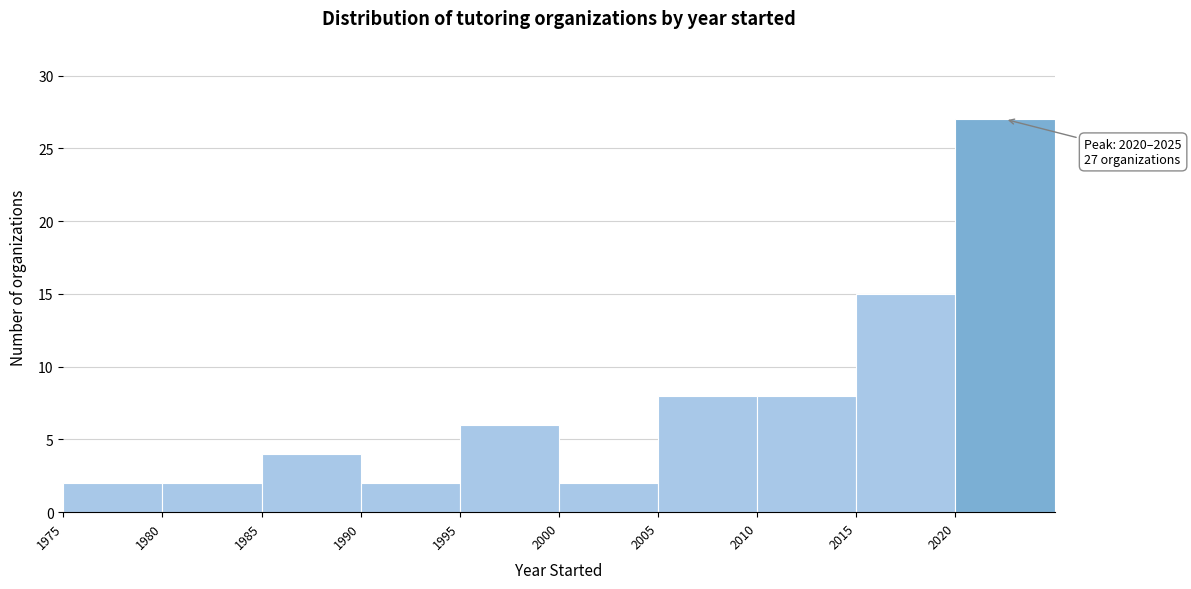

Over which range of the x-axis is the bar tallest?

2020 to 2025